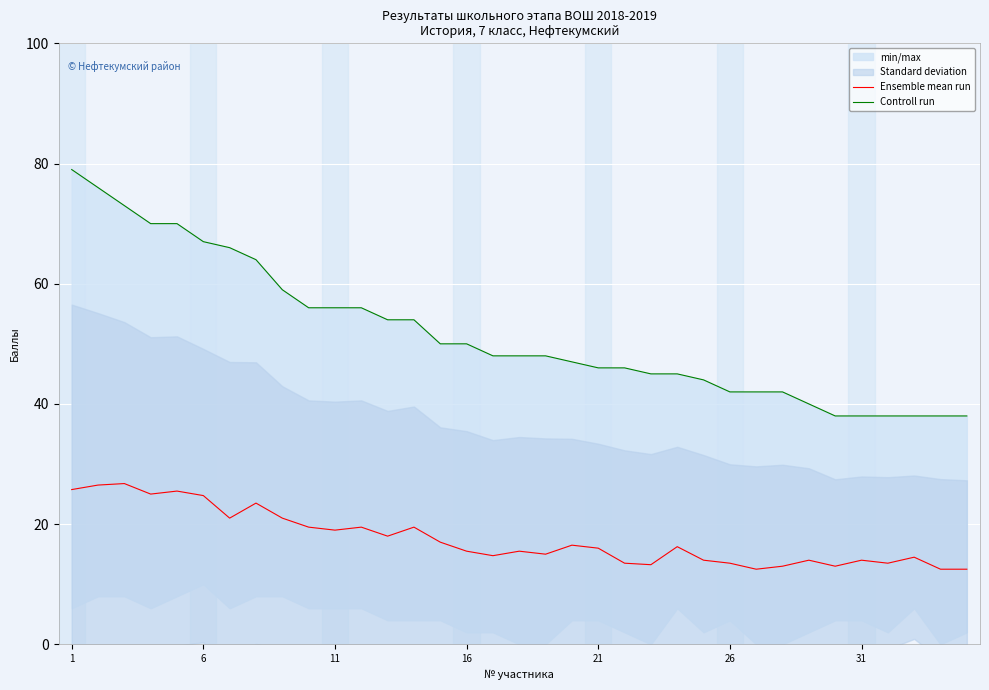

What is the difference between the maximum and minimum values in the Ensemble mean run series?

14.2